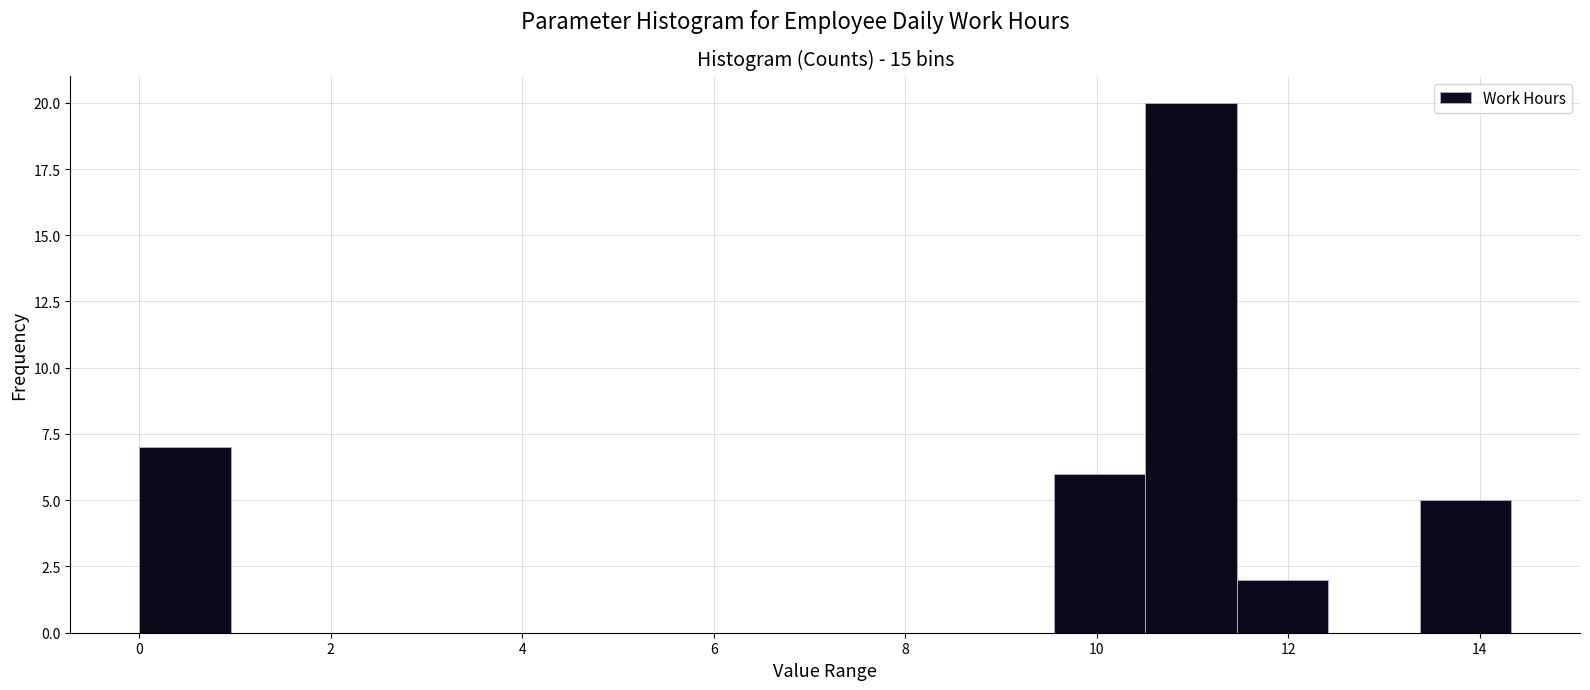

Reading left to right, list every bar in this chart as the range it spans on the x-axis followed by its height. Neither the bar edges nor the heights are printed on the chart, so give them approximately, as read against the axes.

0.0 to 1.0: 7
1.0 to 2.0: 0
2.0 to 2.8: 0
2.8 to 3.8: 0
3.8 to 4.8: 0
4.8 to 5.8: 0
5.8 to 6.6: 0
6.6 to 7.6: 0
7.6 to 8.6: 0
8.6 to 9.6: 0
9.6 to 10.6: 6
10.6 to 11.4: 20
11.4 to 12.4: 2
12.4 to 13.4: 0
13.4 to 14.4: 5